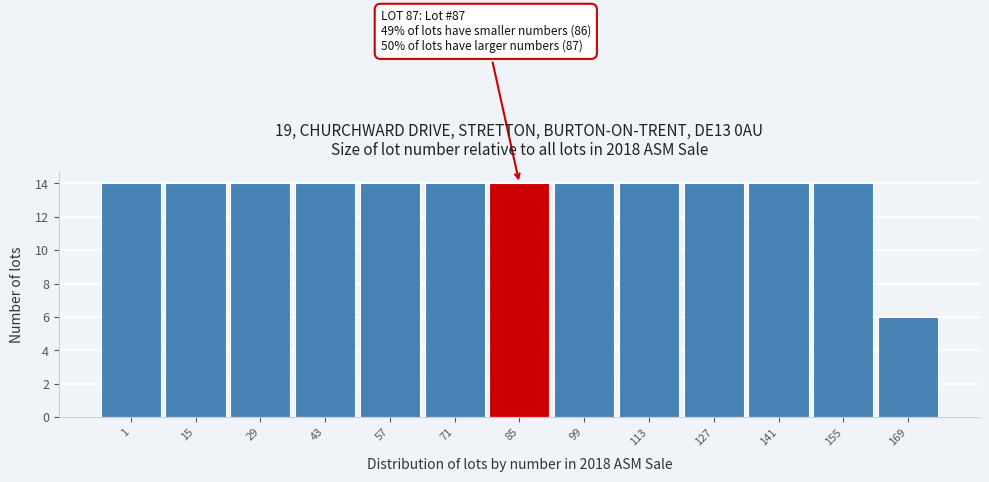

Reading left to right, transcribe all the data shown in this chart.

1=14	15=14	29=14	43=14	57=14	71=14	85=14	99=14	113=14	127=14	141=14	155=14	169=6